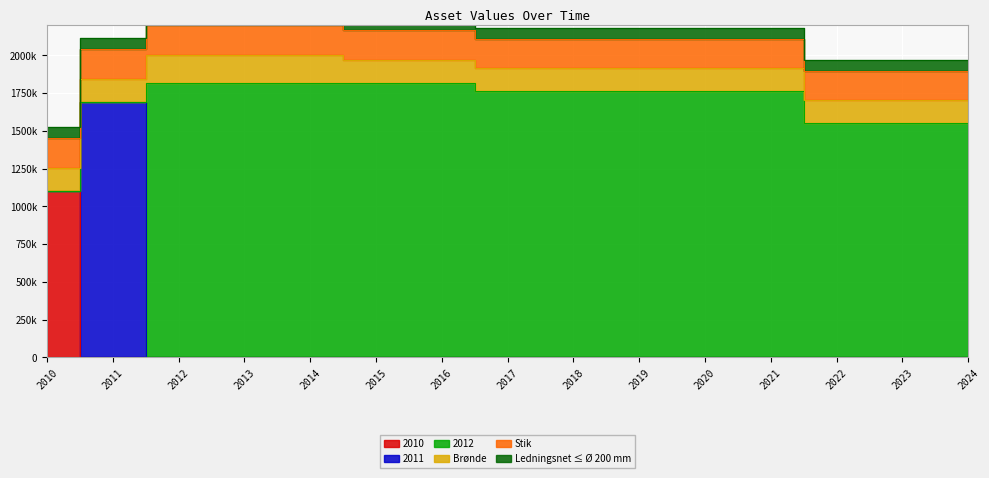

Which series changed the most between 2017 and 2024?

2012